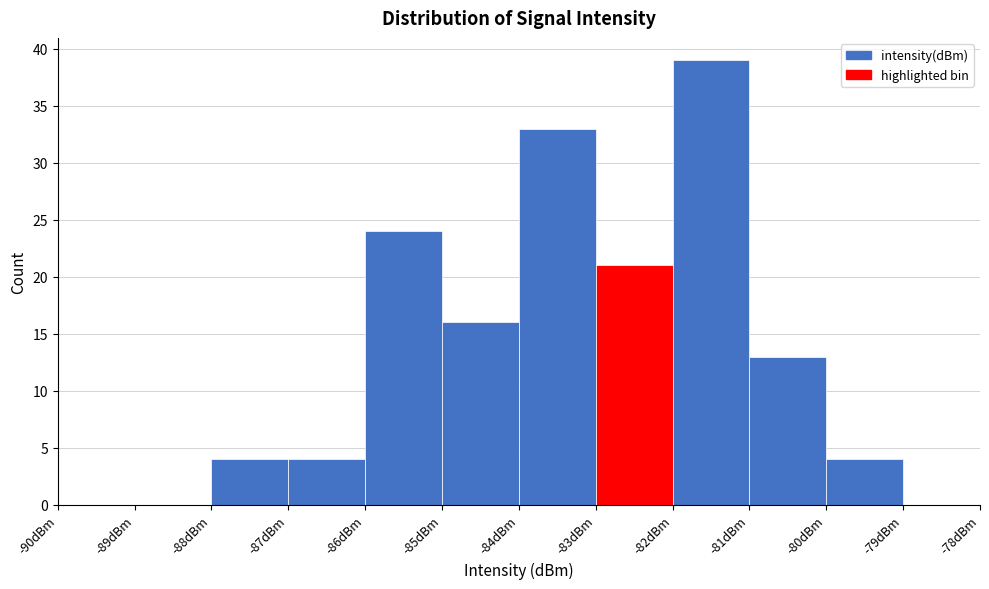

Reading left to right, list every bar in this chart as the range it spans on the x-axis followed by its height. The values are not printed on the chart, so give them approximately, as read against the axis.

-90 to -89: 0
-89 to -88: 0
-88 to -87: 4
-87 to -86: 4
-86 to -85: 24
-85 to -84: 16
-84 to -83: 33
-83 to -82: 21
-82 to -81: 39
-81 to -80: 13
-80 to -79: 4
-79 to -78: 0